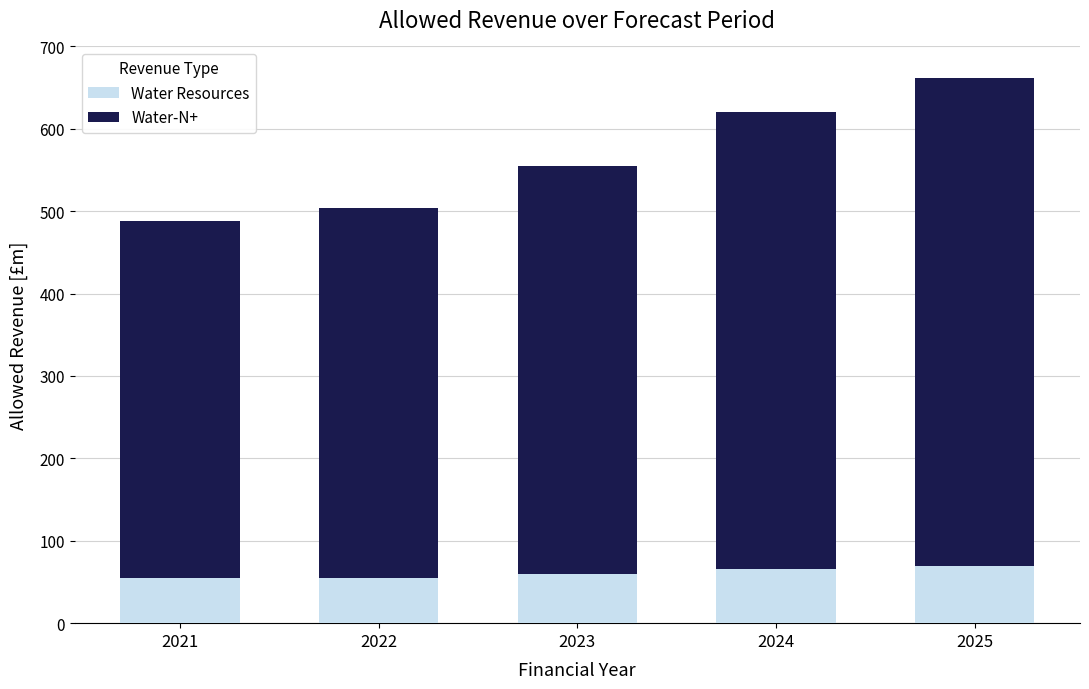

What is the sum of all Water Resources values?

305.4